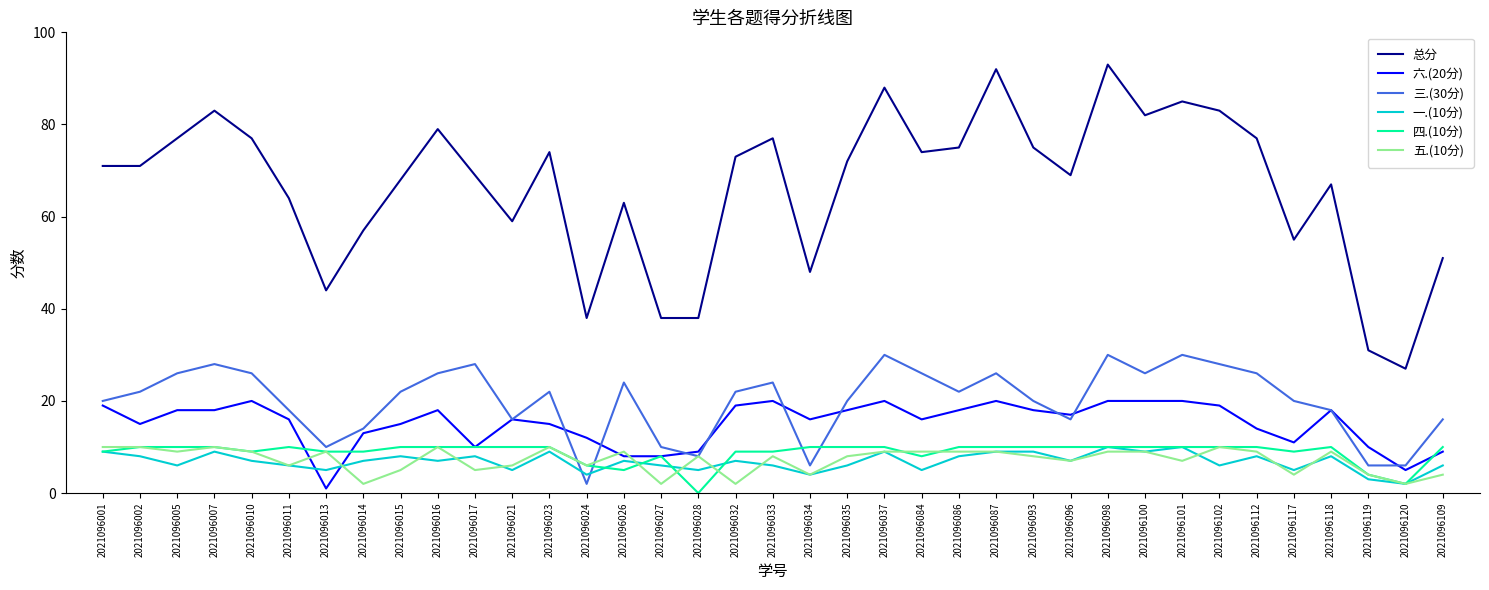

At which category is the sum across all series the highest?

2021096098